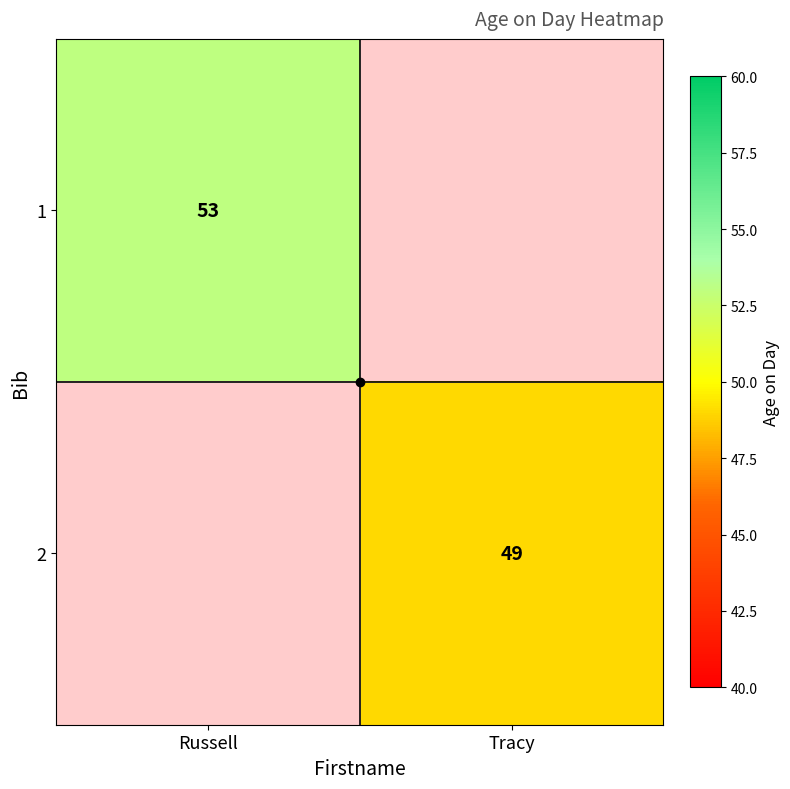

How many series are shown in this chart?

2